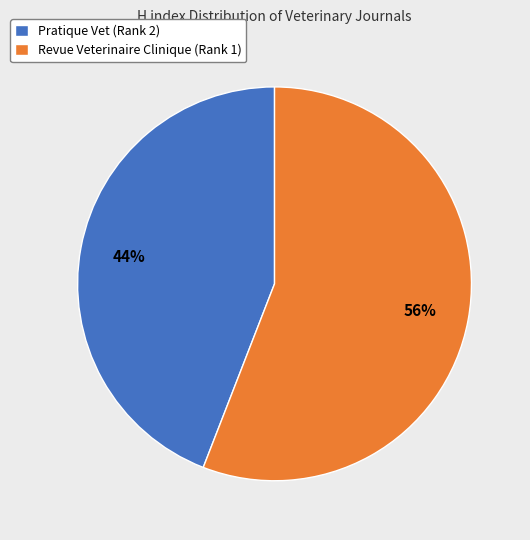

Which category has the biggest portion of the pie?

Revue Veterinaire Clinique (Rank 1)